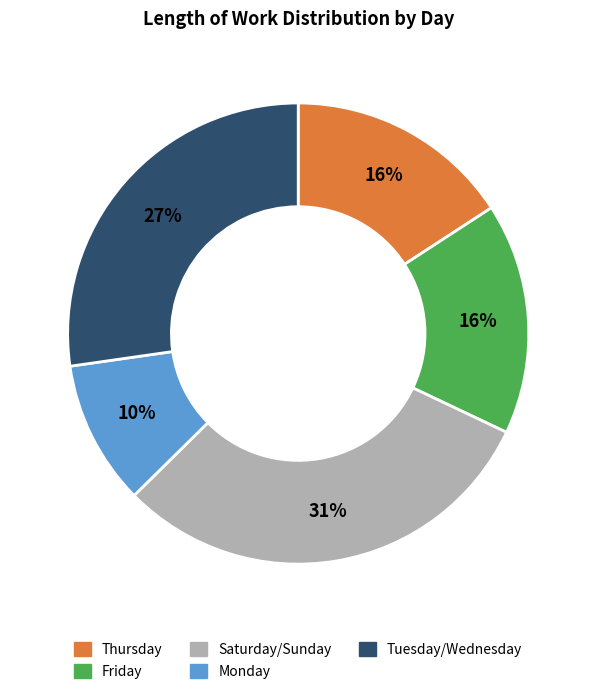

Is there any slice that represents more than half of the pie?

No